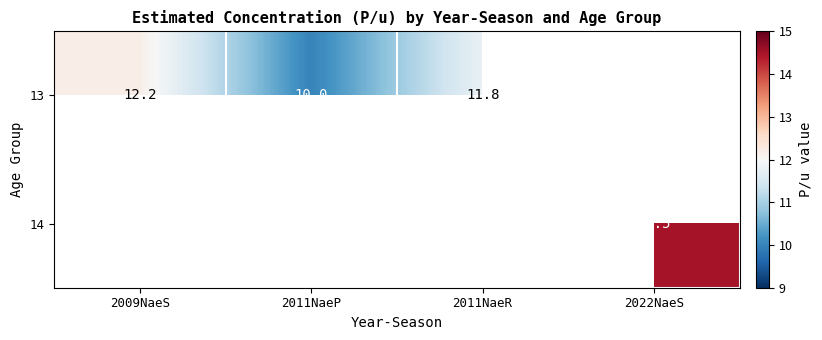

At how many categories does at least one series exceed 10?

3